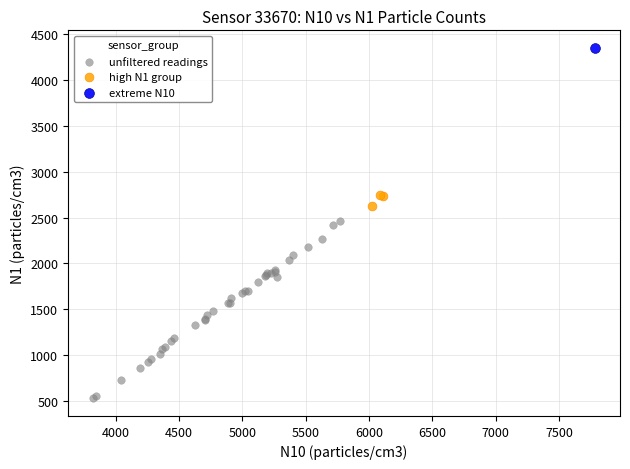

What are all the series names shown in the legend?

unfiltered readings, high N1 group, extreme N10